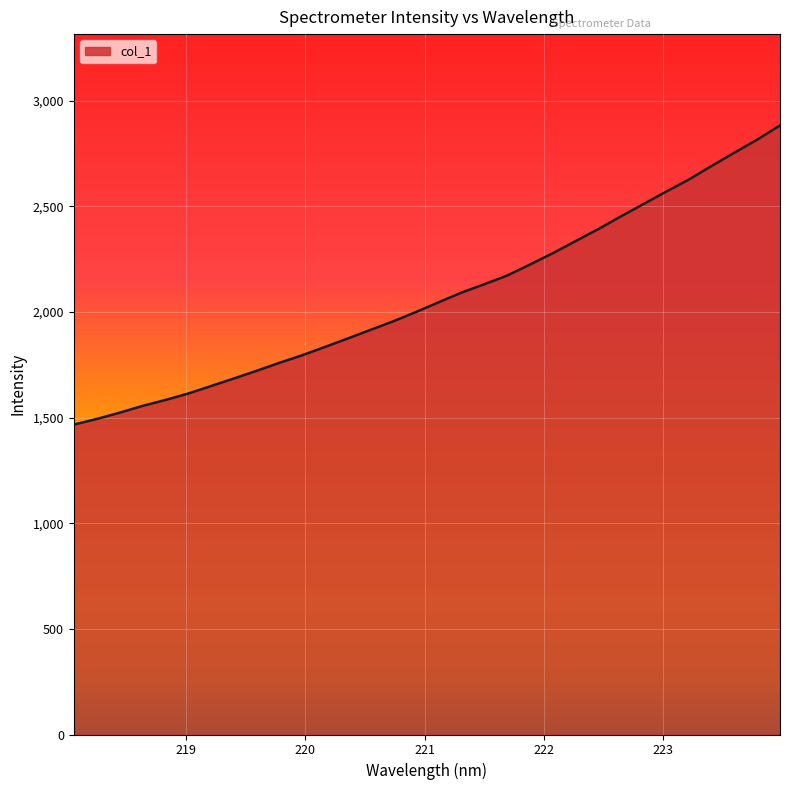

What is the smallest value displayed?

1467.2